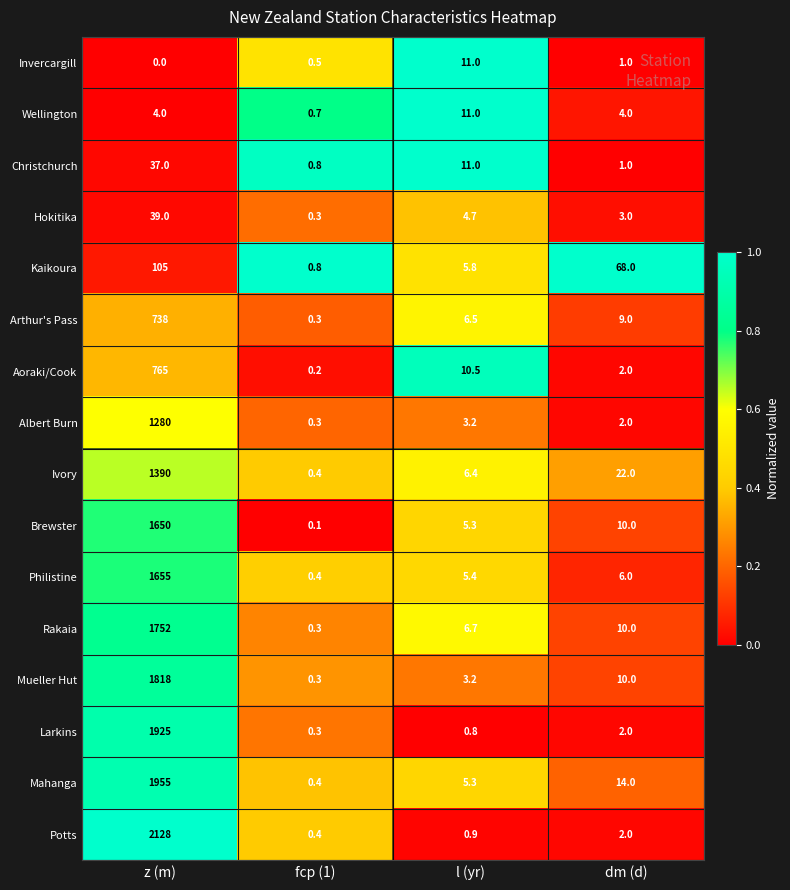

At which label does Larkins first exceed 2?

z (m)